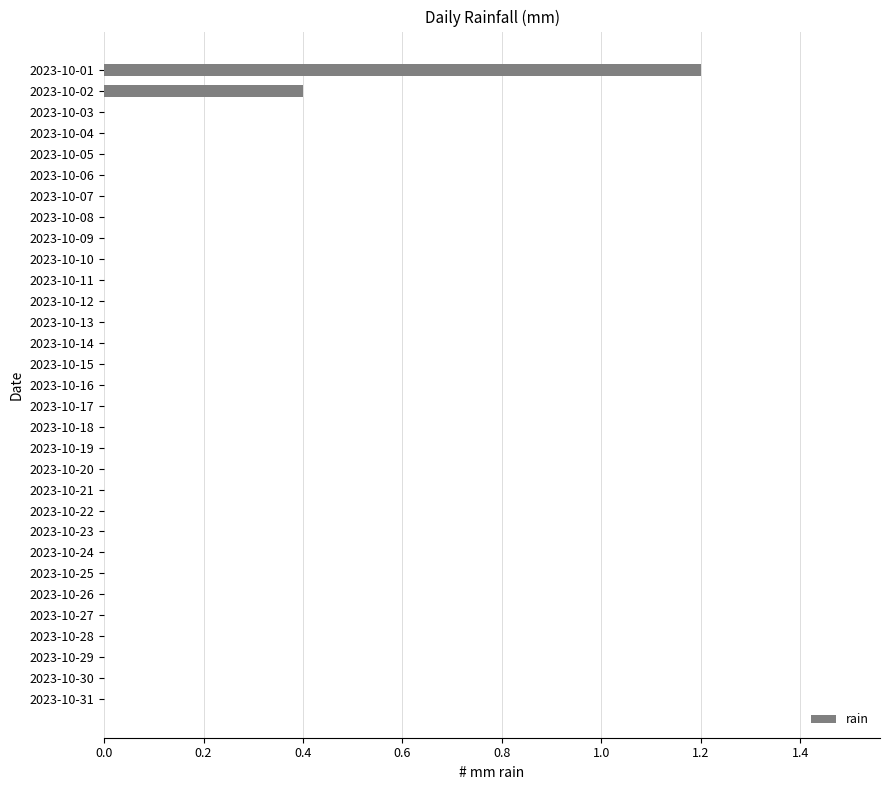

The value at 2023-10-27 is 0.0. True or false?

True